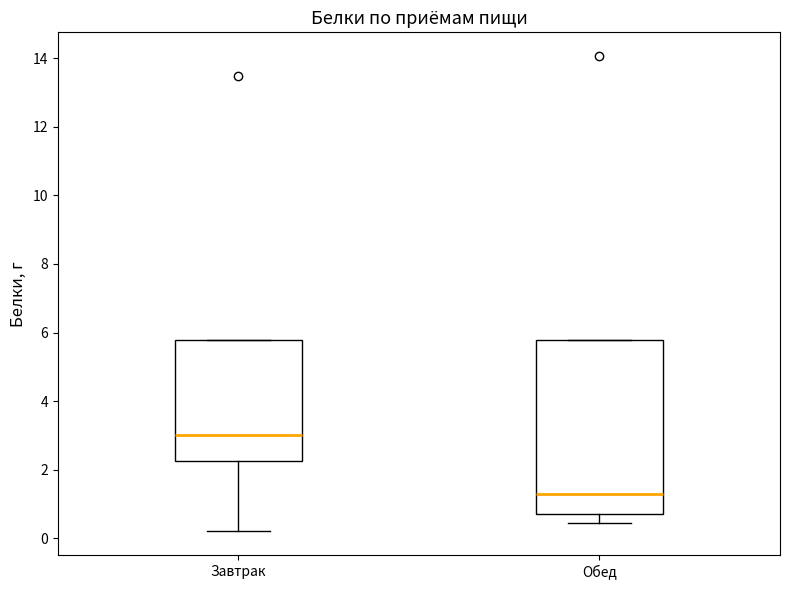

Comparing the boxes themselves (not the whiskers), which one is the tallest?

Обед